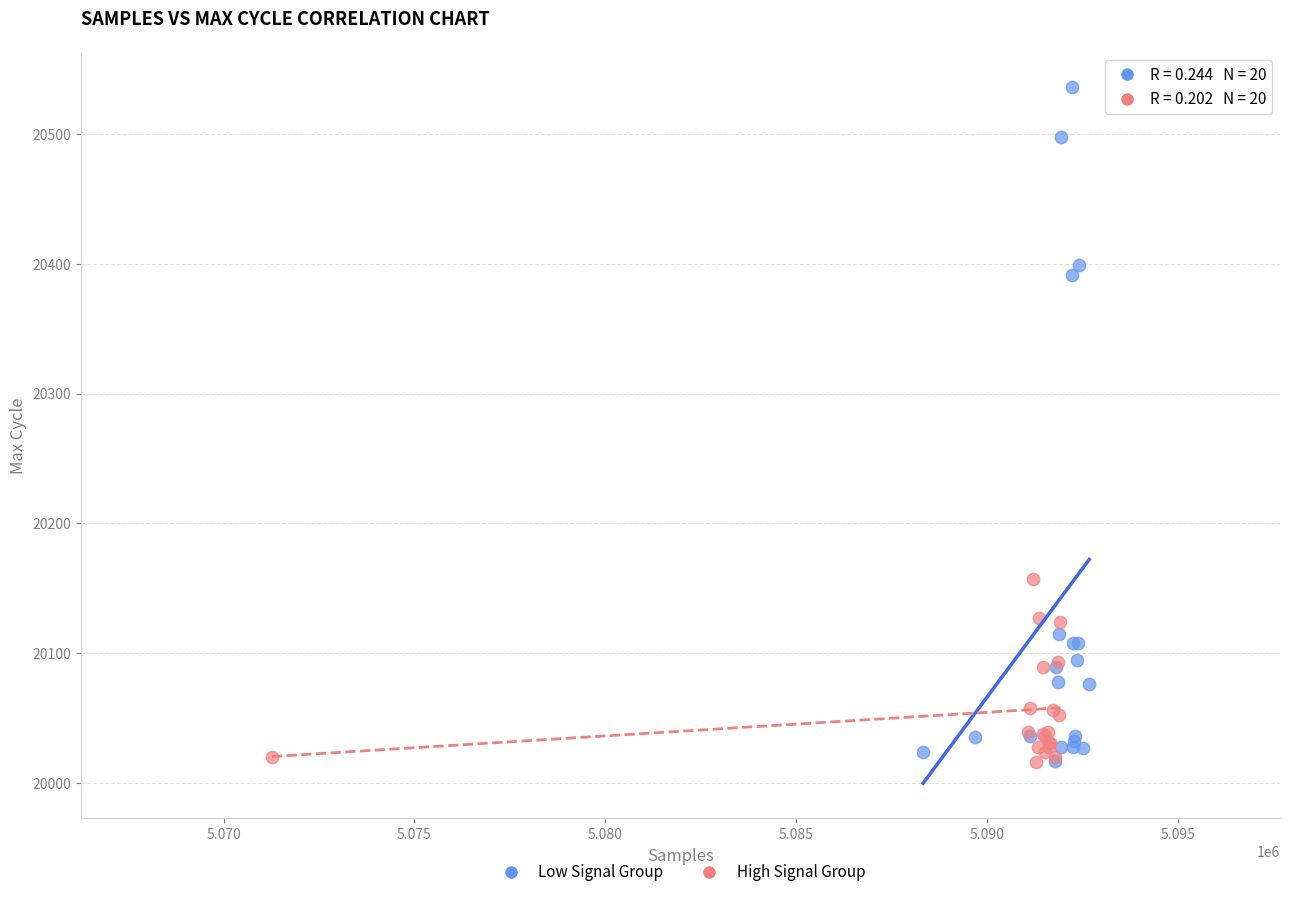

Which series reaches the maximum Y coordinate?

Low Signal Group